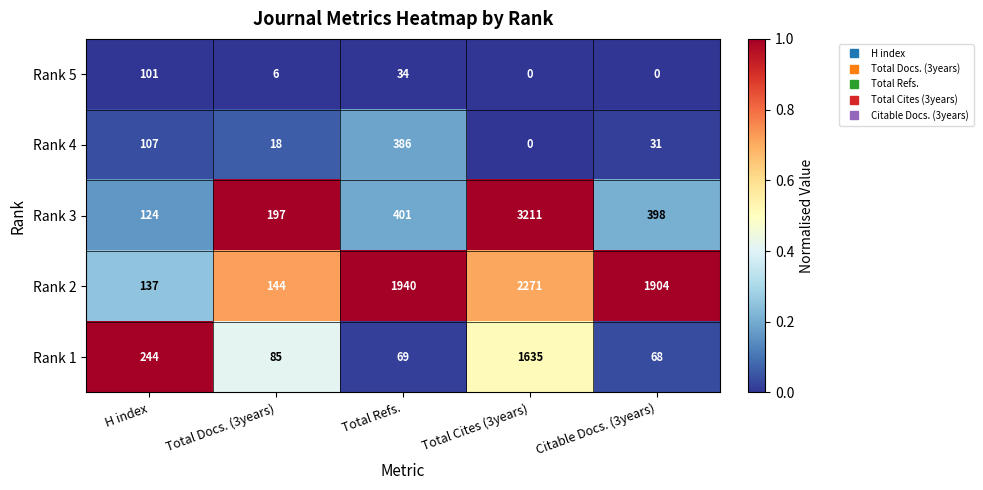

What is the average value of the Rank 4 series?

108